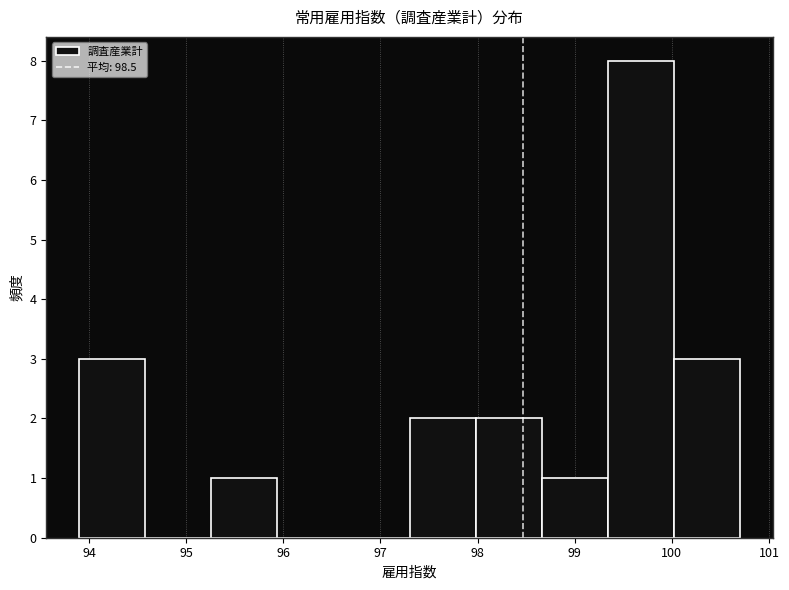

How tall is the bar that spans 93.90 to 94.58 on the x-axis? Neither the bar edges nor the heights are printed on the chart, so give them approximately, as read against the axes.

3